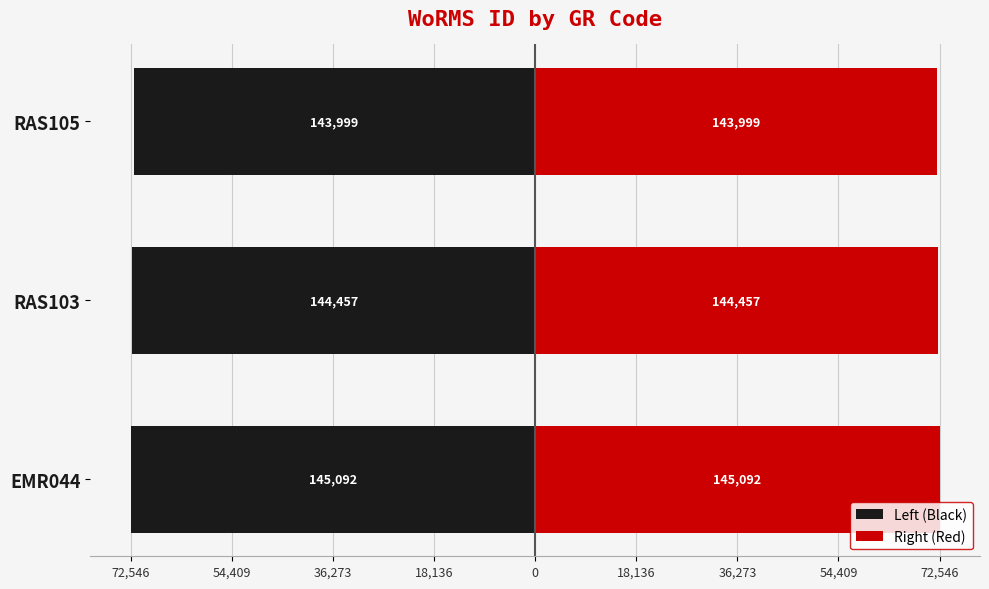

What is the value of the Right (Red) bar at the 1st from the left?

72546.0